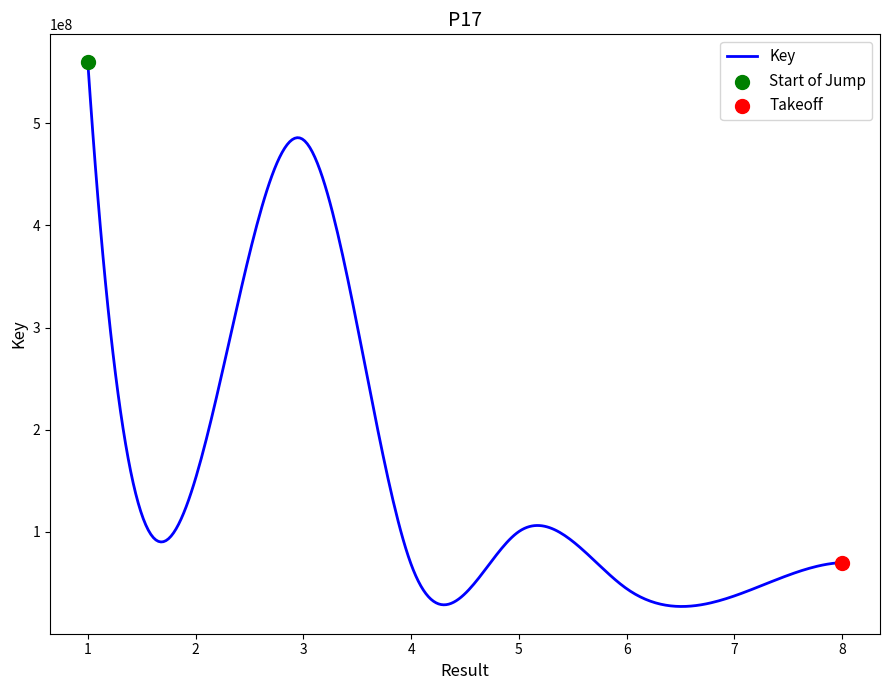

What is the greatest value displayed?

560254998.0